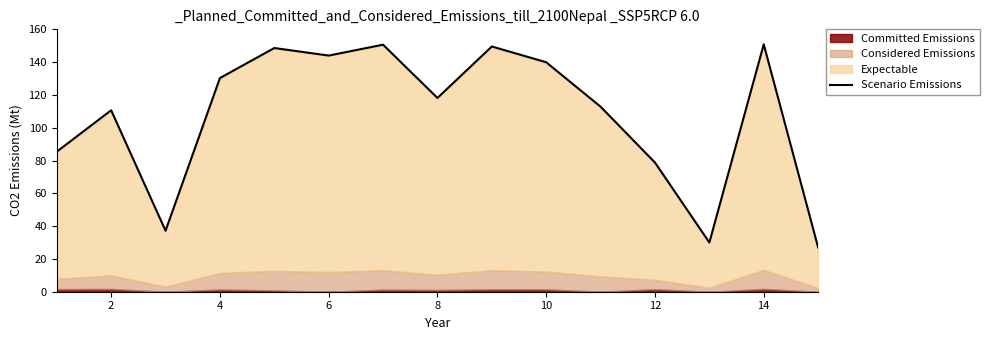

Is it true that Scenario Emissions equals 118.1 at 8?

True